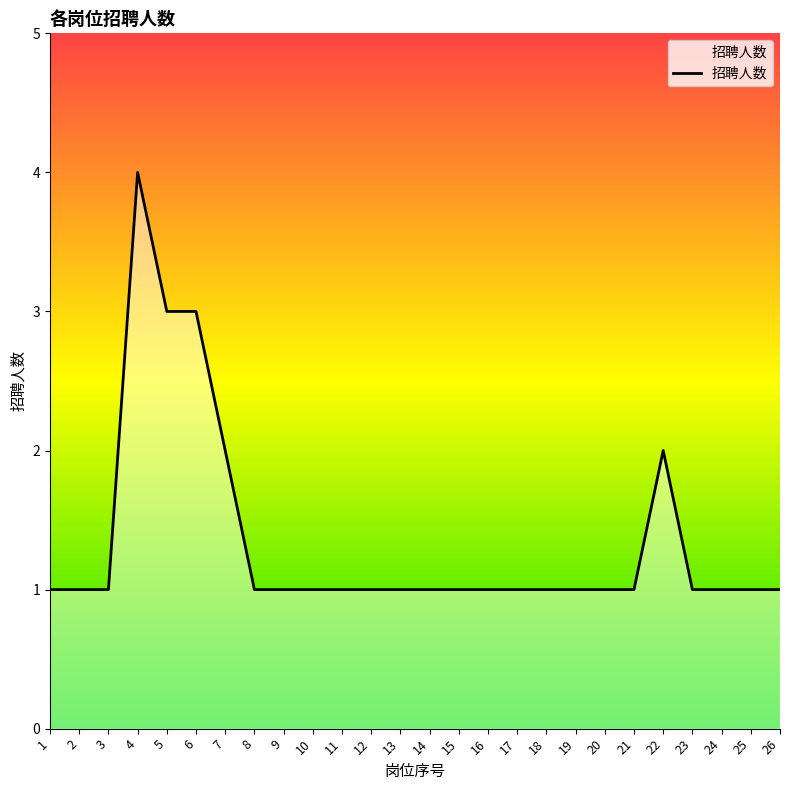

Count the number of categories in the chart.

26